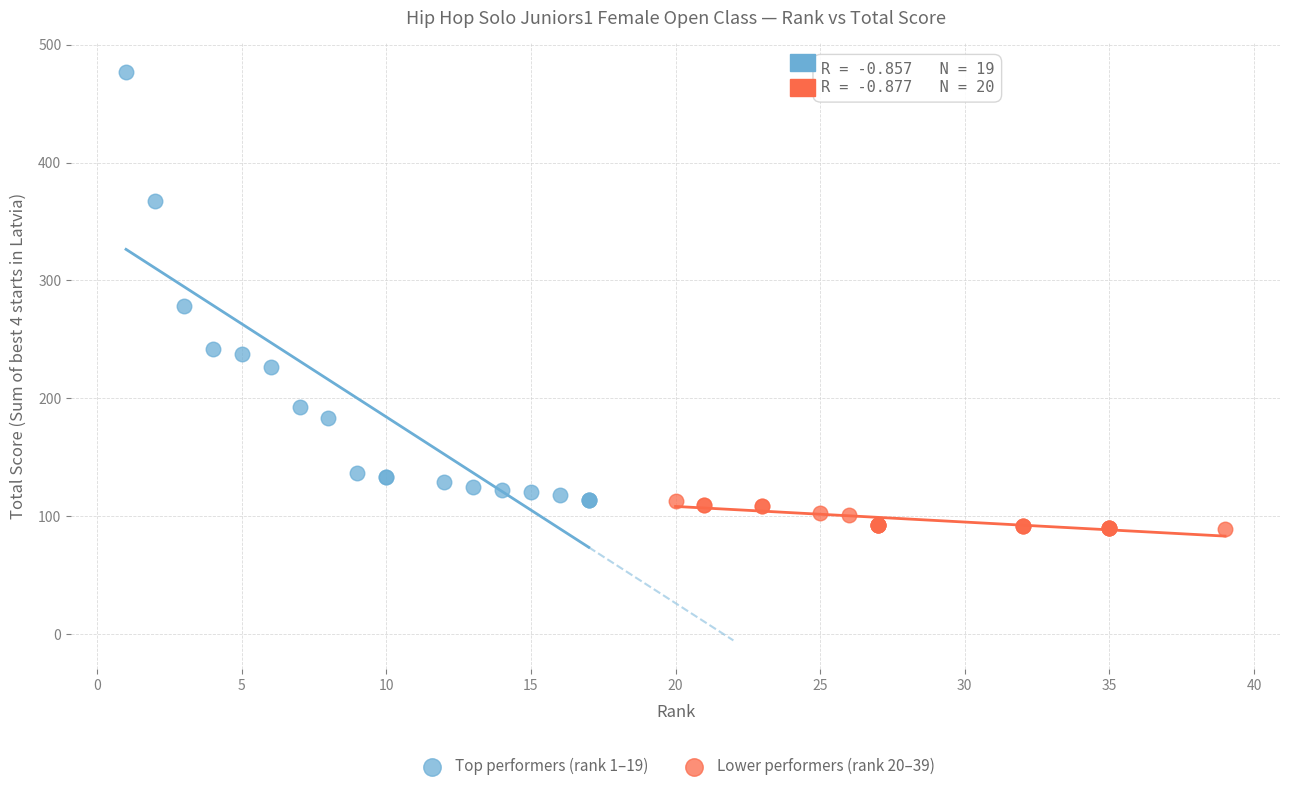

Which series reaches the minimum Y coordinate?

Lower performers (rank 20–39)